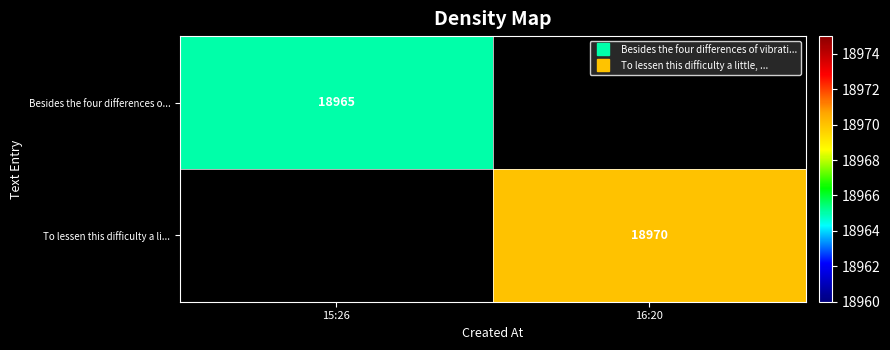

Between 15:26 and 16:20, which is larger?

16:20